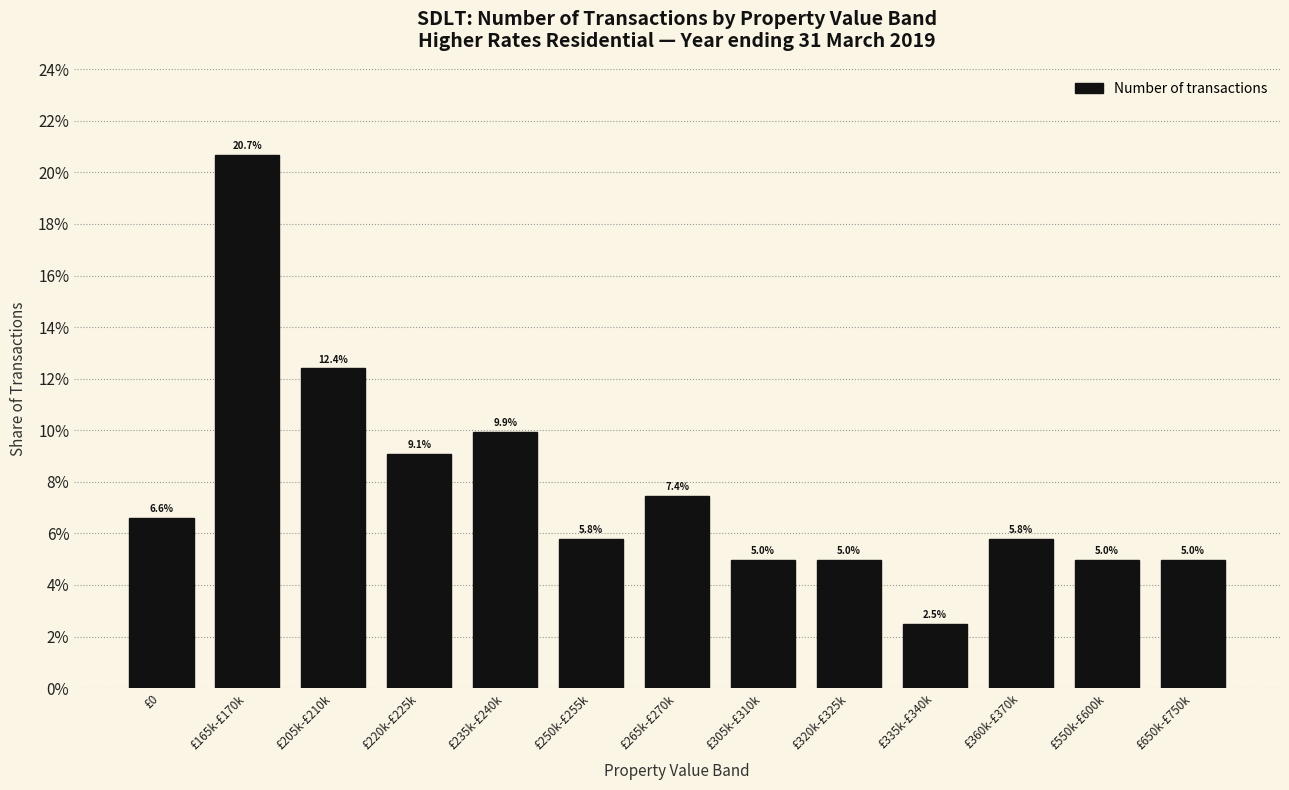

Does the chart contain any negative values?

No